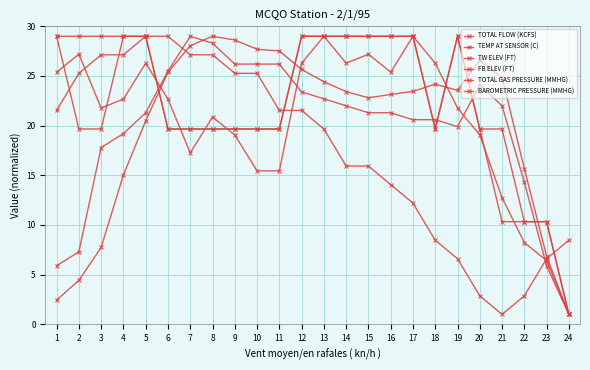

How many lines are shown in the chart?

6